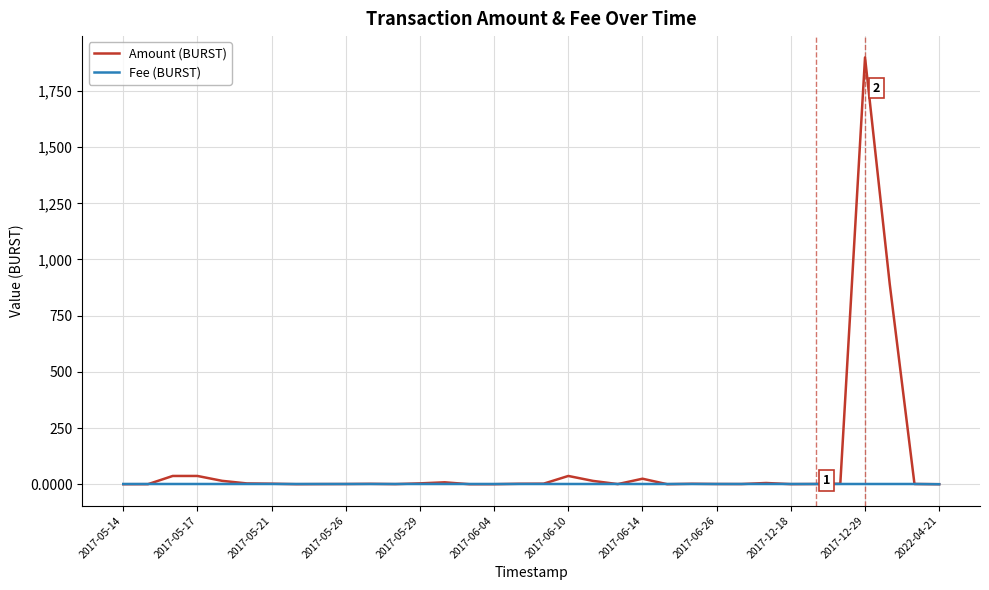

Which series has the largest range (max minus min)?

Amount (BURST)